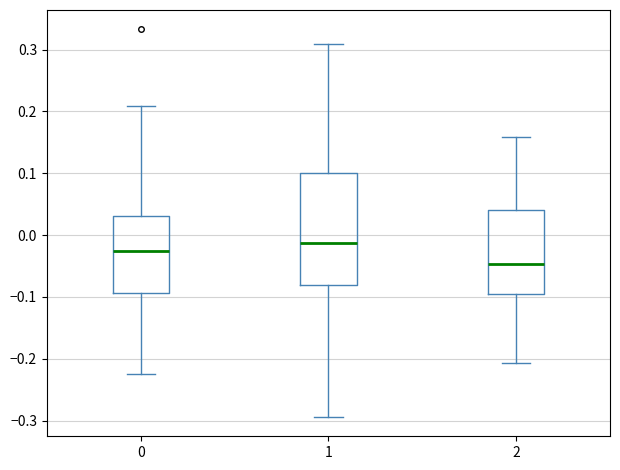

Reading left to right, read every box against the y-axis: the position of its median line, the range the box covers, and the ends of its whiskers. The values are not printed on the chart, so give them approximately, as read against the axis.

0: median -0.03, box -0.09 to 0.03, whiskers -0.22 to 0.21
1: median -0.01, box -0.08 to 0.10, whiskers -0.29 to 0.31
2: median -0.05, box -0.10 to 0.04, whiskers -0.21 to 0.16